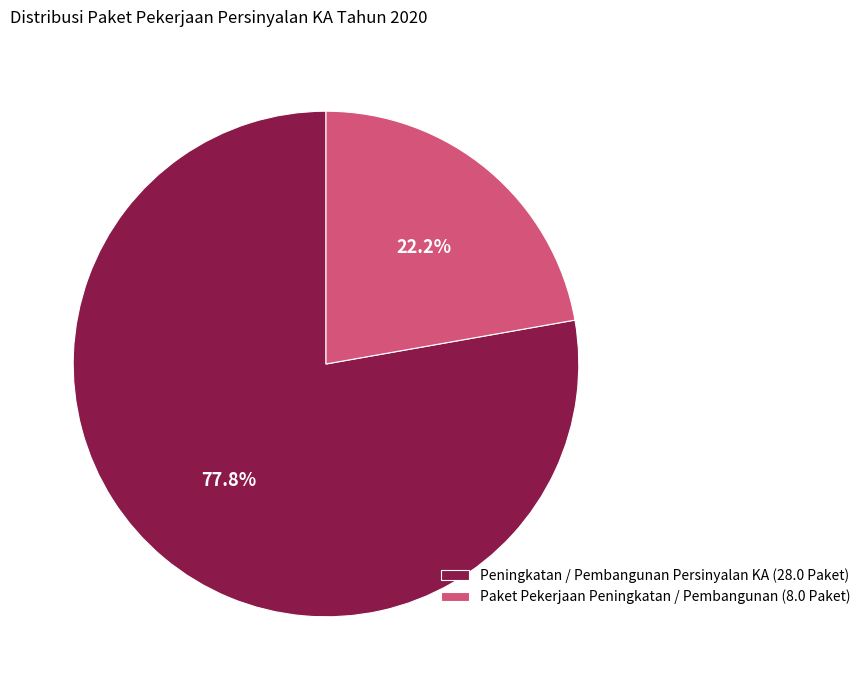

Rank the categories by value from lowest to highest.

Paket Pekerjaan Peningkatan / Pembangunan, Peningkatan / Pembangunan Persinyalan KA